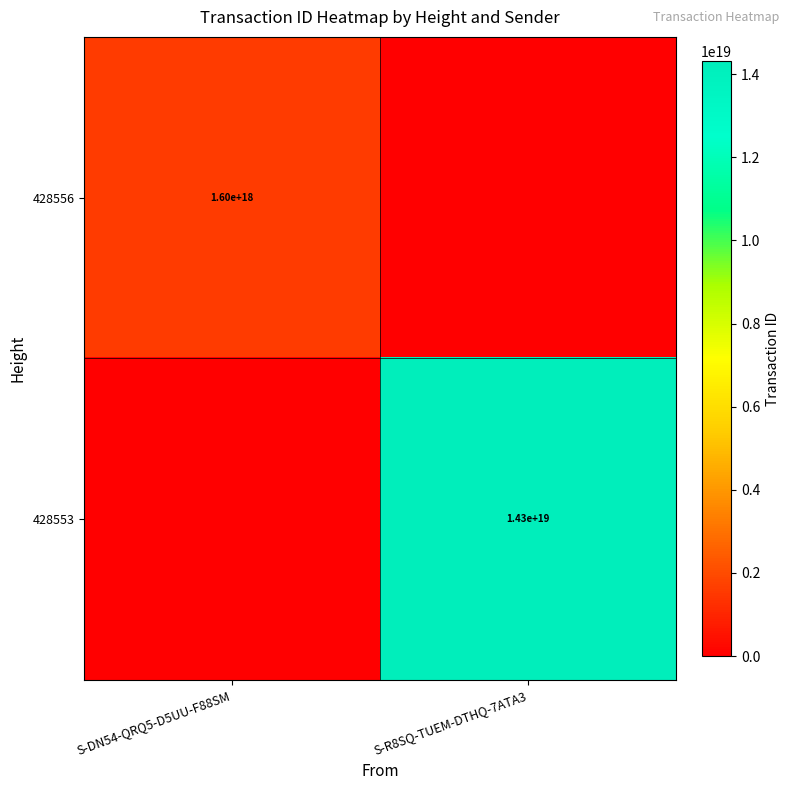

The 428553 series shows 23607328034812157952 at S-R8SQ-TUEM-DTHQ-7ATA3. True or false?

False